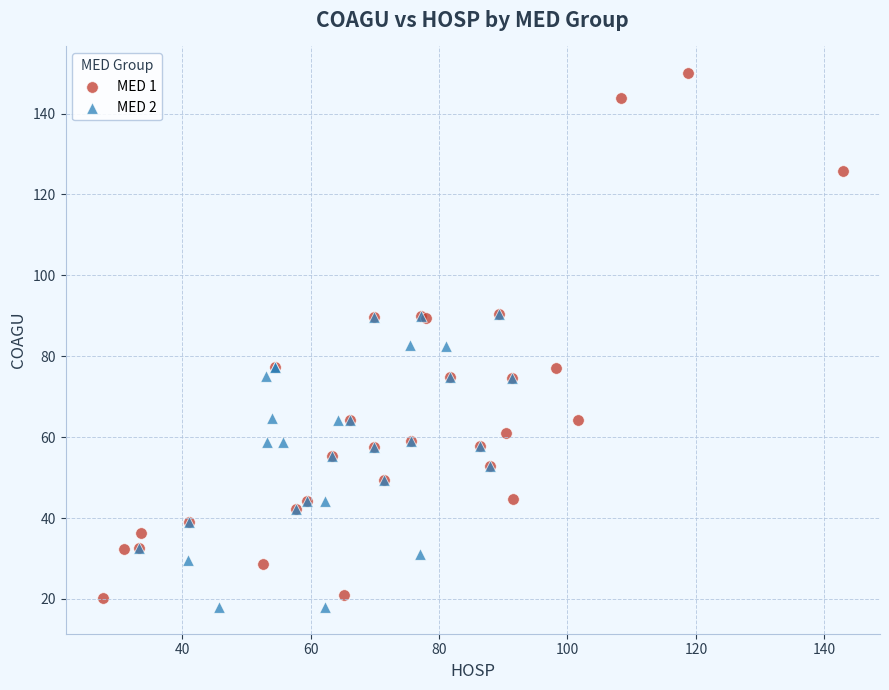

Which series contains the highest Y value?

MED 1